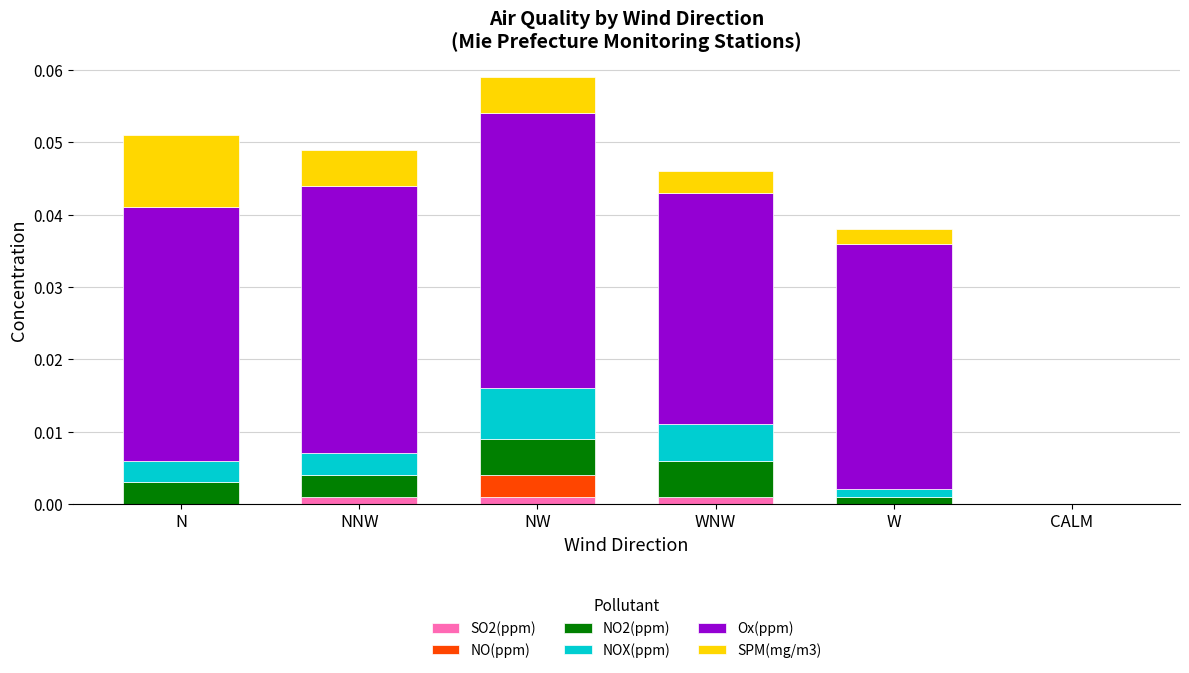

At which category is the sum across all series the highest?

NW